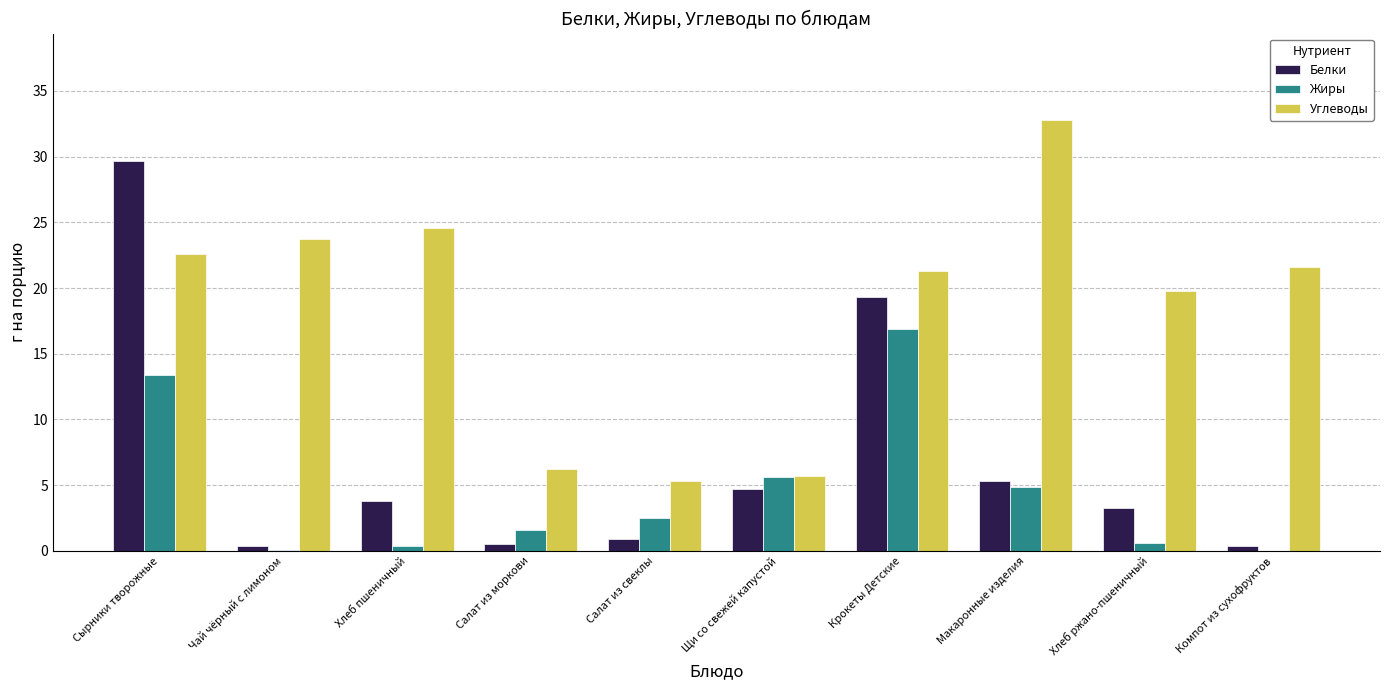

What is the spread (max minus min) of values at Хлеб ржано-пшеничный?

19.2